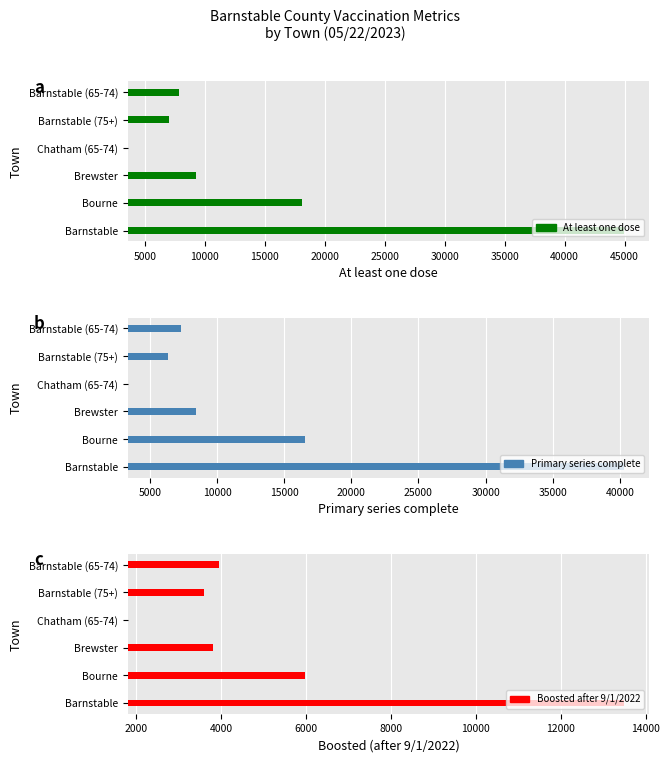

What is the lowest value of the Boosted after 9/1/2022 series?

1806